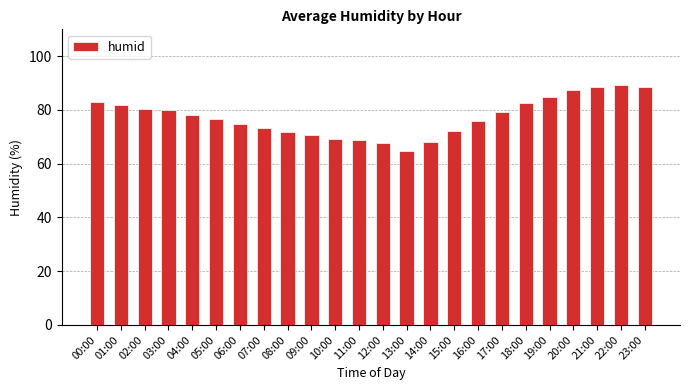

True or false: the data shows 108.3 at 11:00.

False